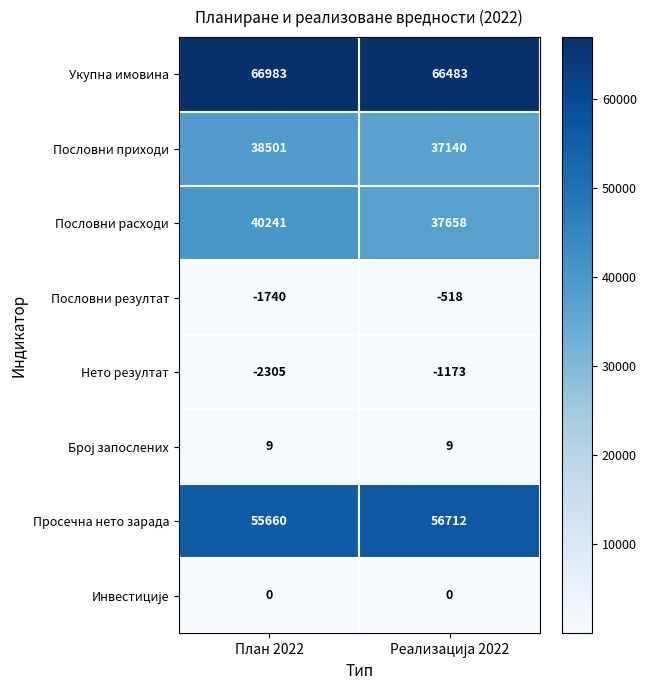

At how many categories does at least one series exceed 63948?

2